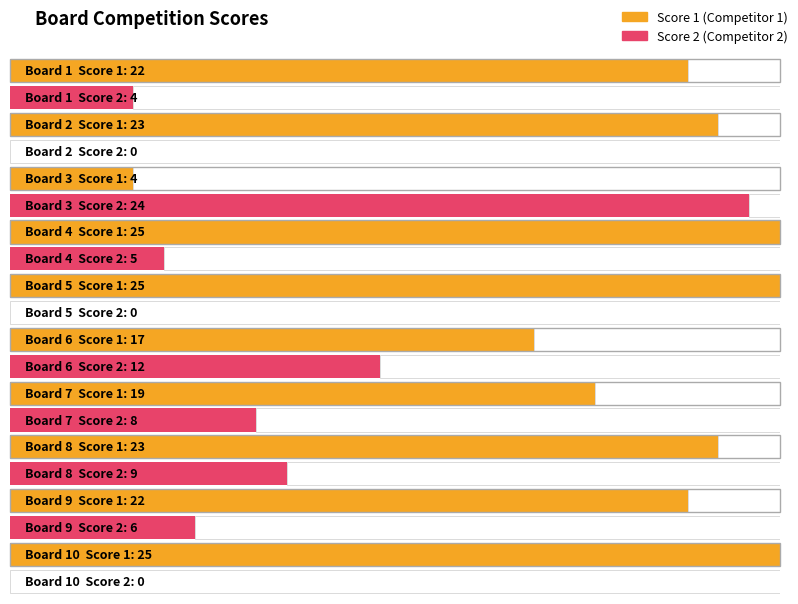

What is the value of the Score 1 bar at the 4th from the left?

25